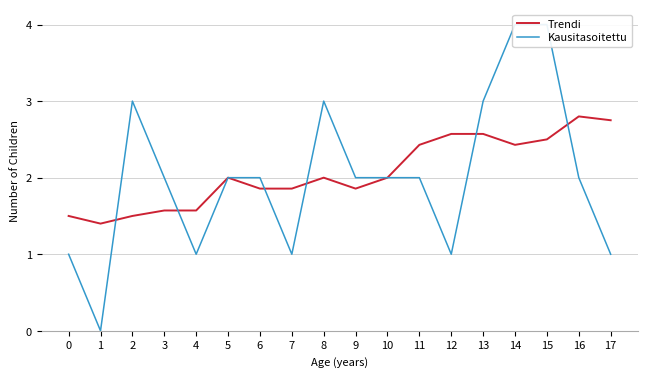

Count the number of data series in this chart.

2